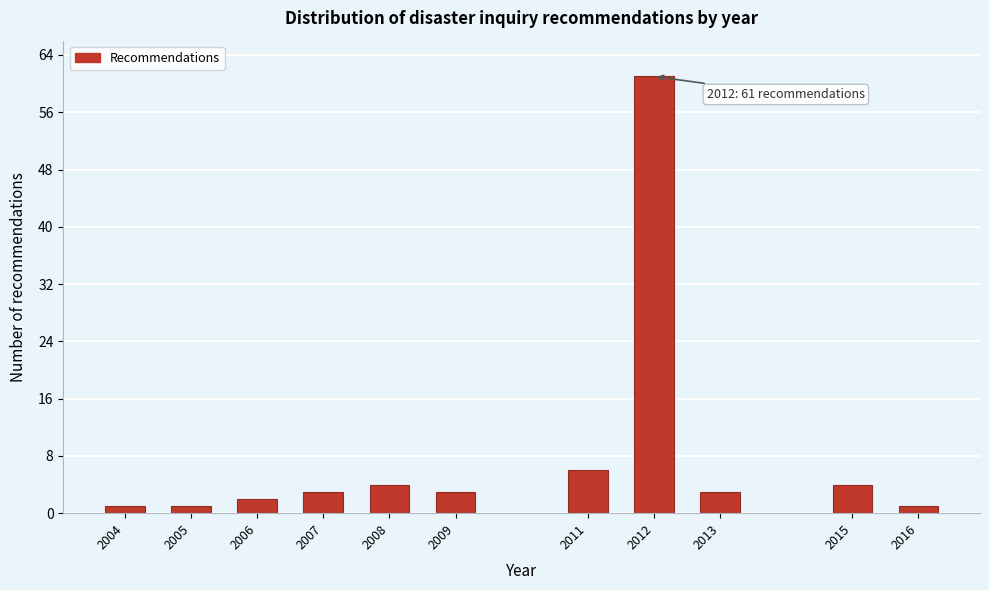

Reading left to right, extract all data points from this chart.

1	1	2	3	4	3	6	61	3	4	1